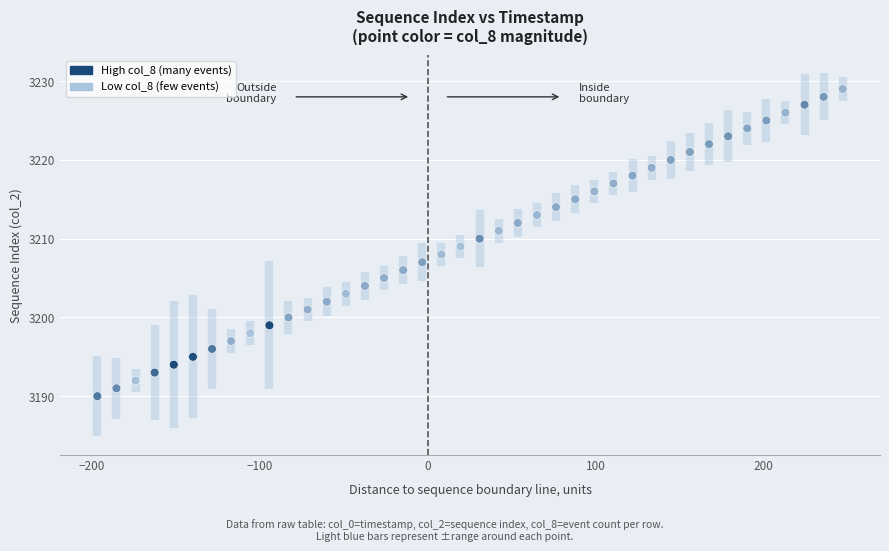

What is the range of Y values (max minus min)?

39